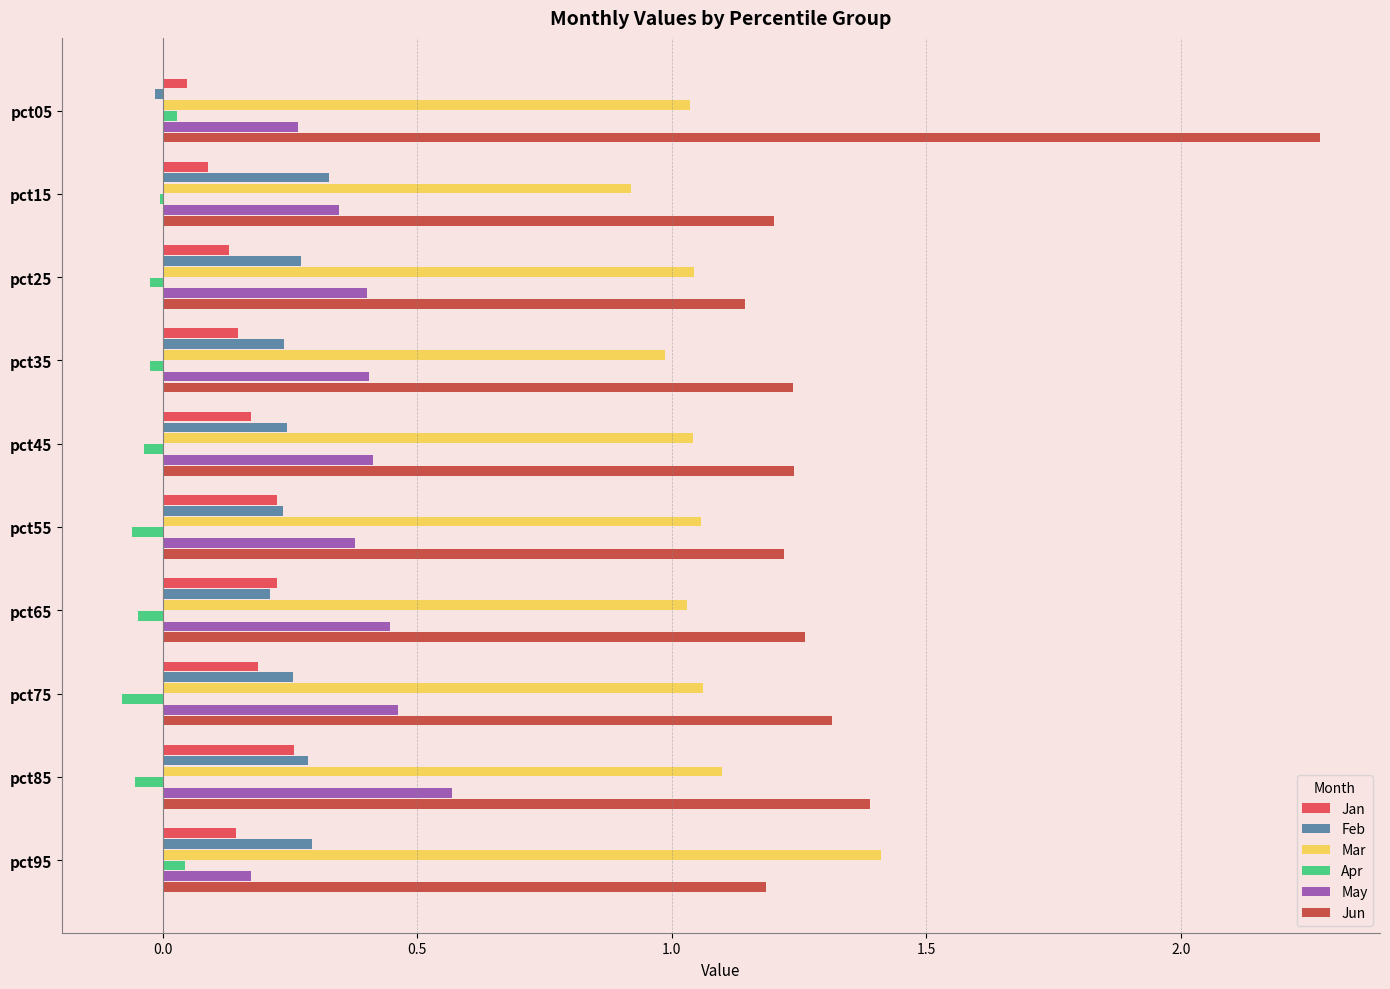

Is the value of Feb at pct35 greater than the value of Apr at pct35?

Yes